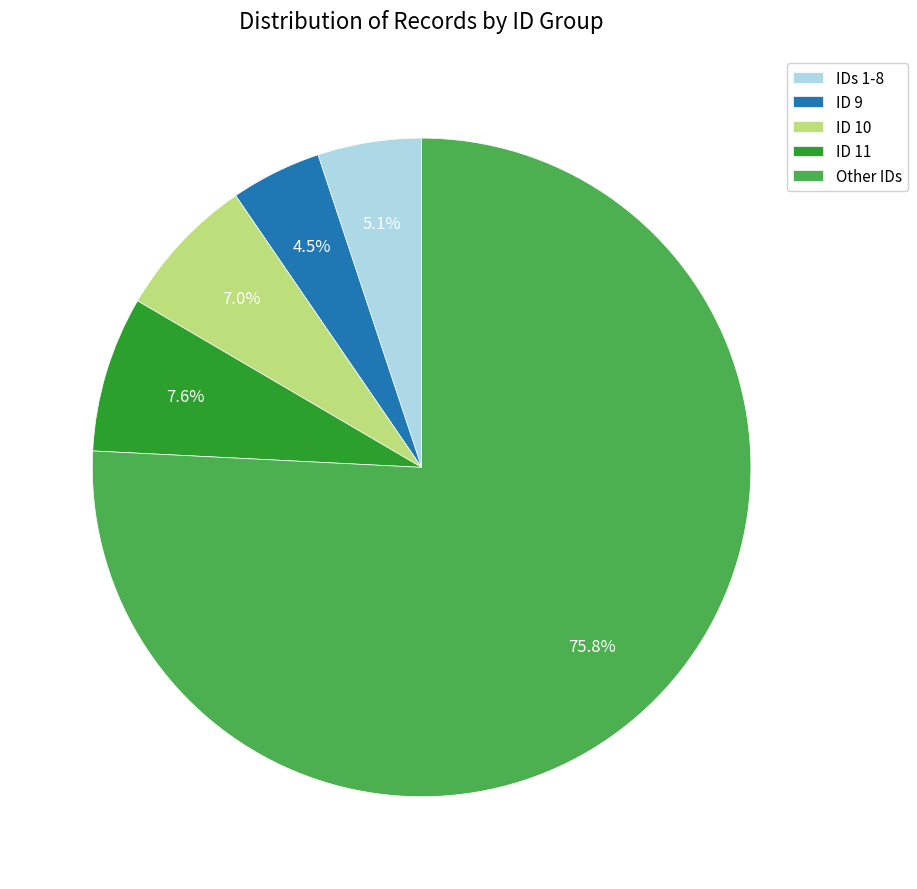

Between Other IDs and ID 10, which is larger?

Other IDs